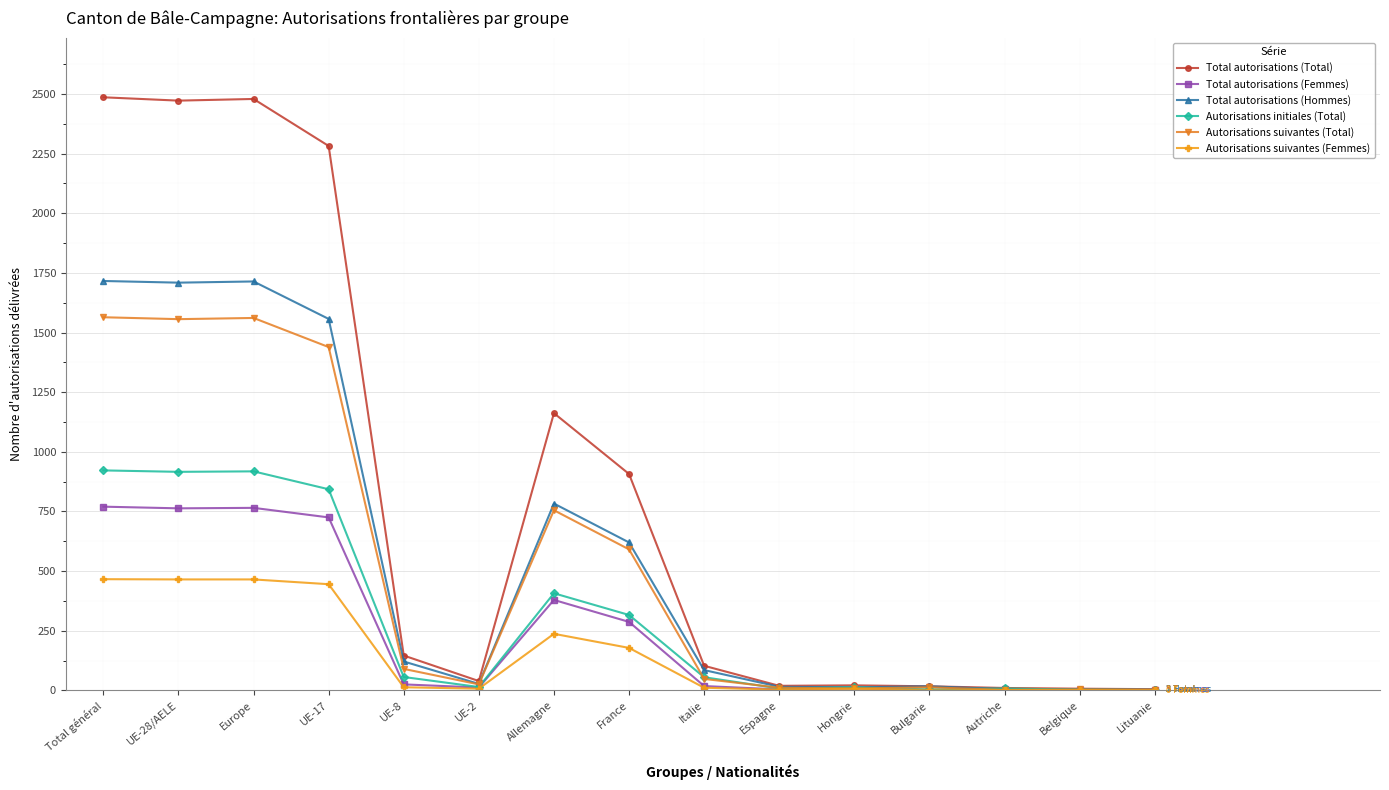

Does the chart display data point markers on the line(s)?

Yes